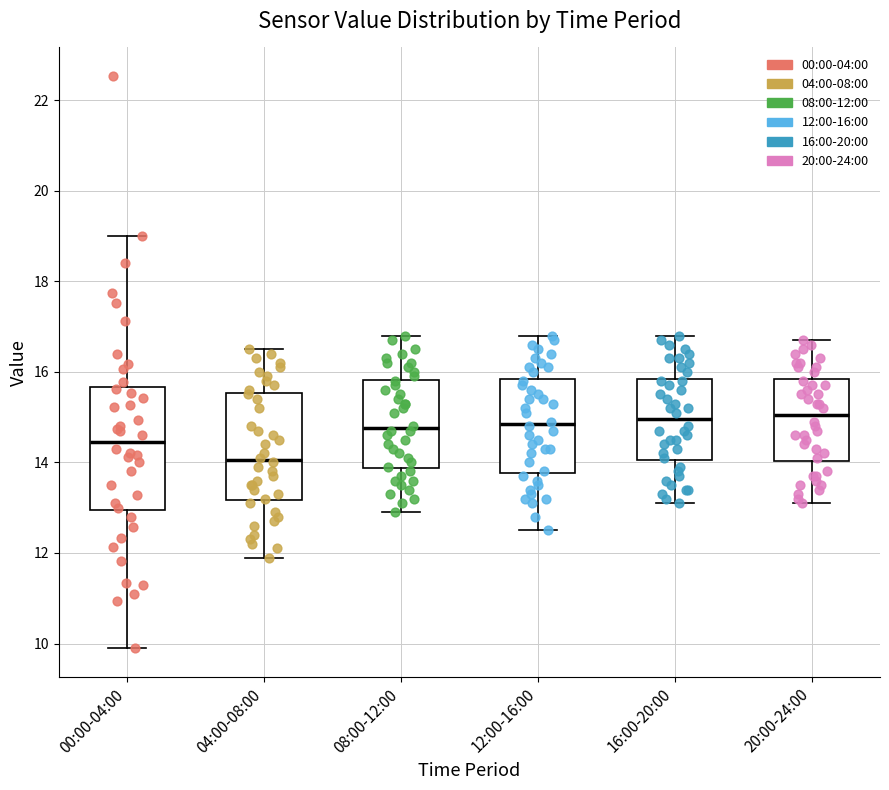

Reading left to right, transcribe this box plot: for each box, give where its median line is, the range the box spans, and where its two whiskers end, as read against the y-axis. The values are not printed on the chart, so give them approximately, as read against the axis.

00:00-04:00: median 14.4, box 13.0 to 15.6, whiskers 10.0 to 19.0
04:00-08:00: median 14.0, box 13.2 to 15.6, whiskers 12.0 to 16.6
08:00-12:00: median 14.8, box 13.8 to 15.8, whiskers 13.0 to 16.8
12:00-16:00: median 14.8, box 13.8 to 15.8, whiskers 12.6 to 16.8
16:00-20:00: median 15.0, box 14.0 to 15.8, whiskers 13.2 to 16.8
20:00-24:00: median 15.0, box 14.0 to 15.8, whiskers 13.2 to 16.8